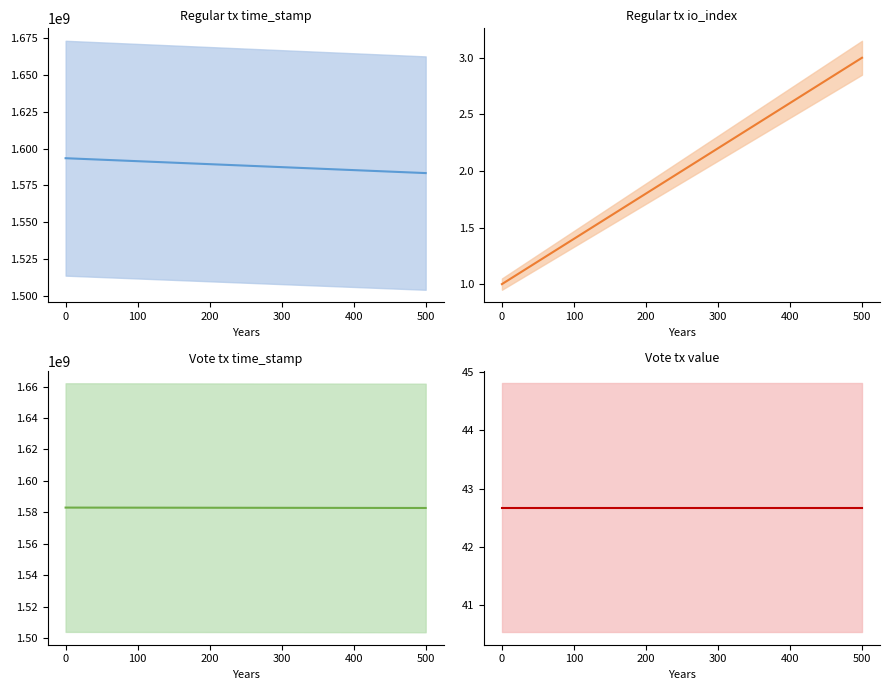

At how many categories does at least one series exceed 748527492?

2